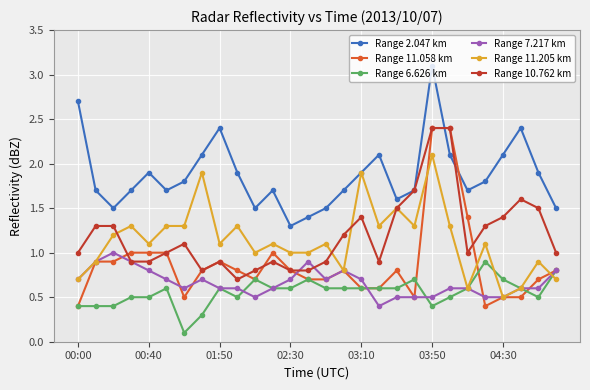

Which series has the largest range (max minus min)?

Range 11.058 km